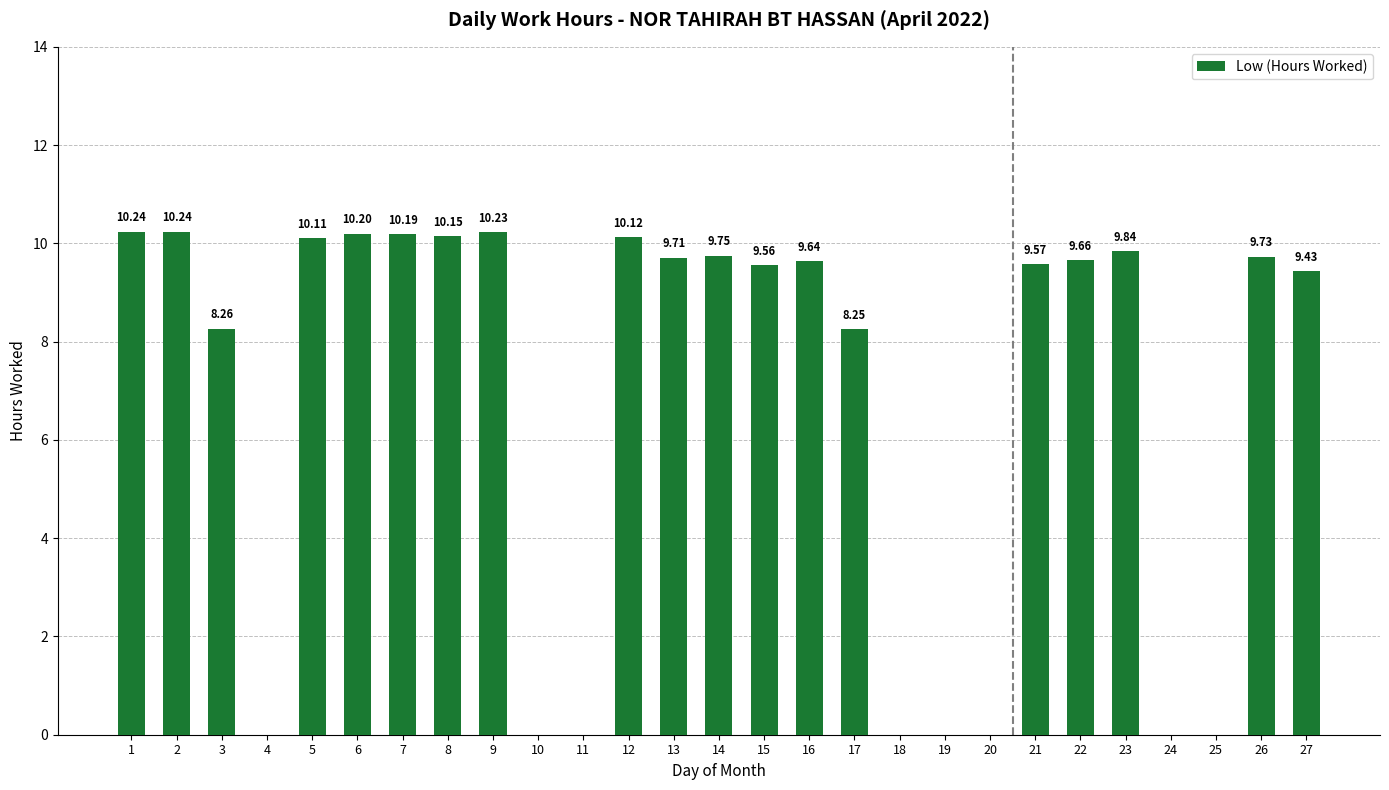

How many data points does each series have?

27